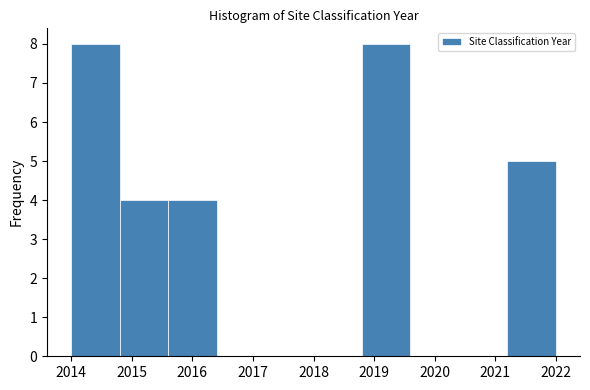

Reading left to right, list every bar in this chart as the range it spans on the x-axis followed by its height. The values are not printed on the chart, so give them approximately, as read against the axis.

2014.0 to 2014.8: 8
2014.8 to 2015.6: 4
2015.6 to 2016.4: 4
2016.4 to 2017.2: 0
2017.2 to 2018.0: 0
2018.0 to 2018.8: 0
2018.8 to 2019.6: 8
2019.6 to 2020.4: 0
2020.4 to 2021.2: 0
2021.2 to 2022.0: 5